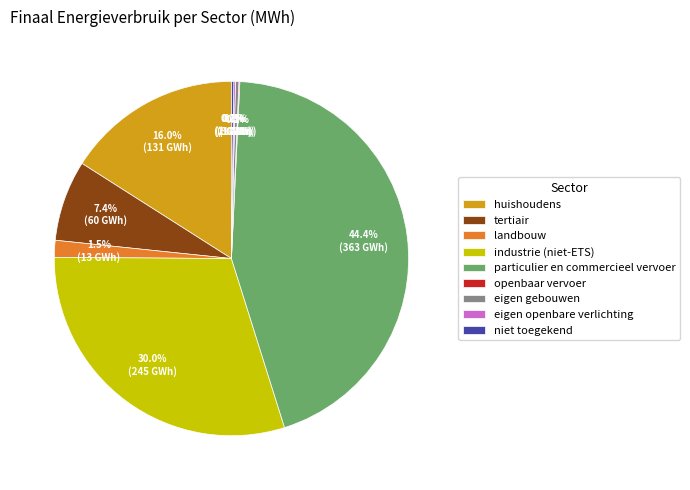

Does any single category account for the majority?

No